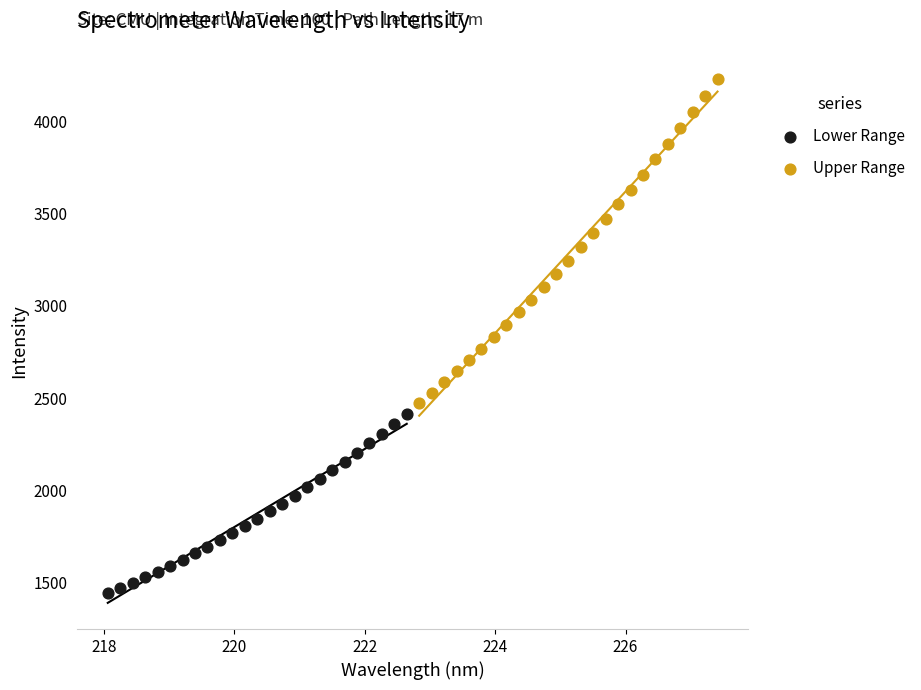

Which series contains the highest Y value?

Upper Range